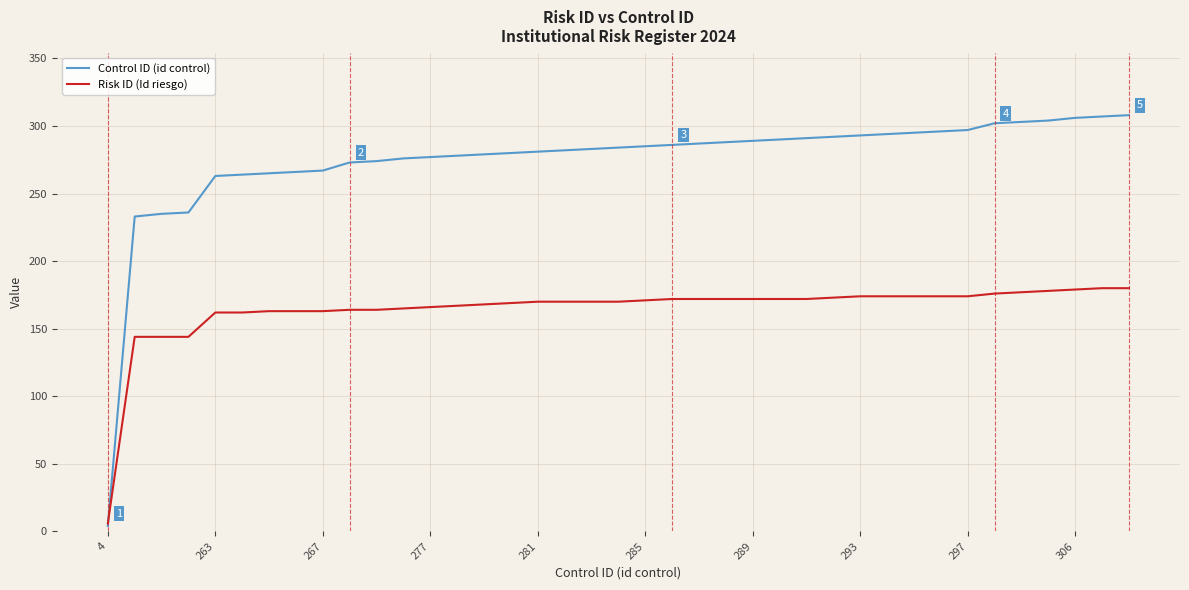

List the series in order of their overall mean, highest first.

Control ID (id control), Risk ID (Id riesgo)